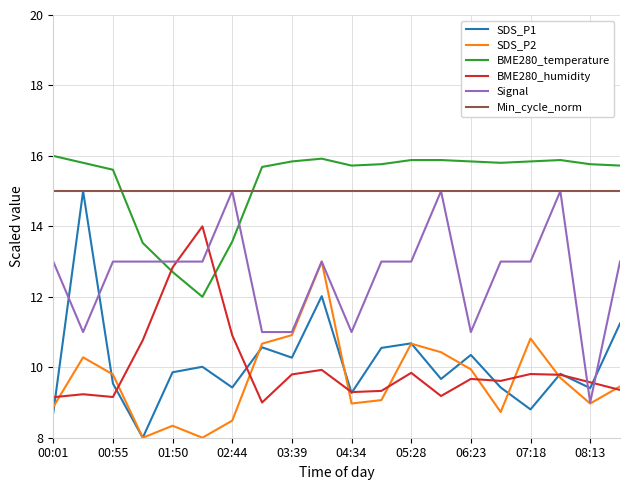

At how many categories does at least one series exceed 8?

20